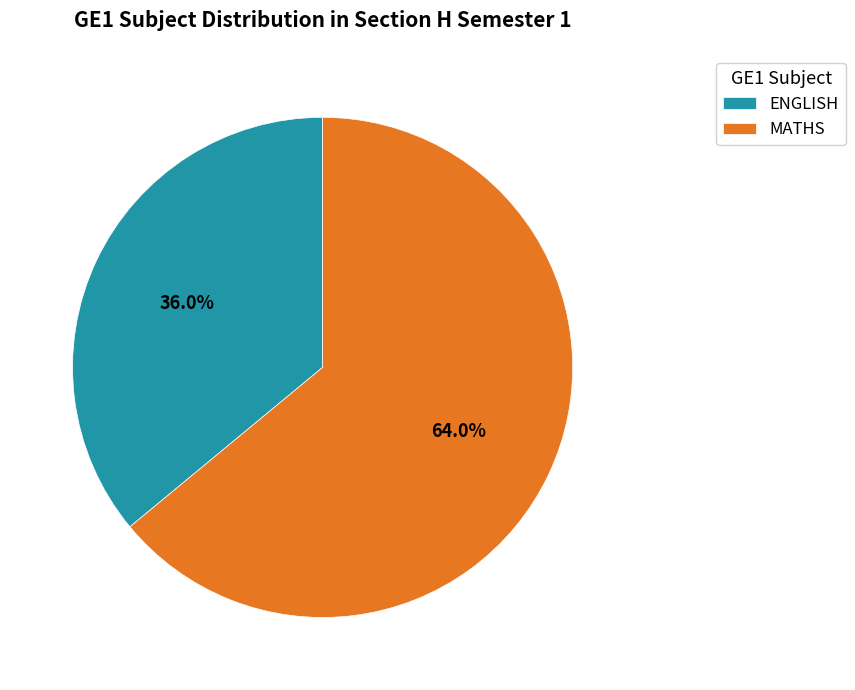

How many slices are in this pie chart?

2